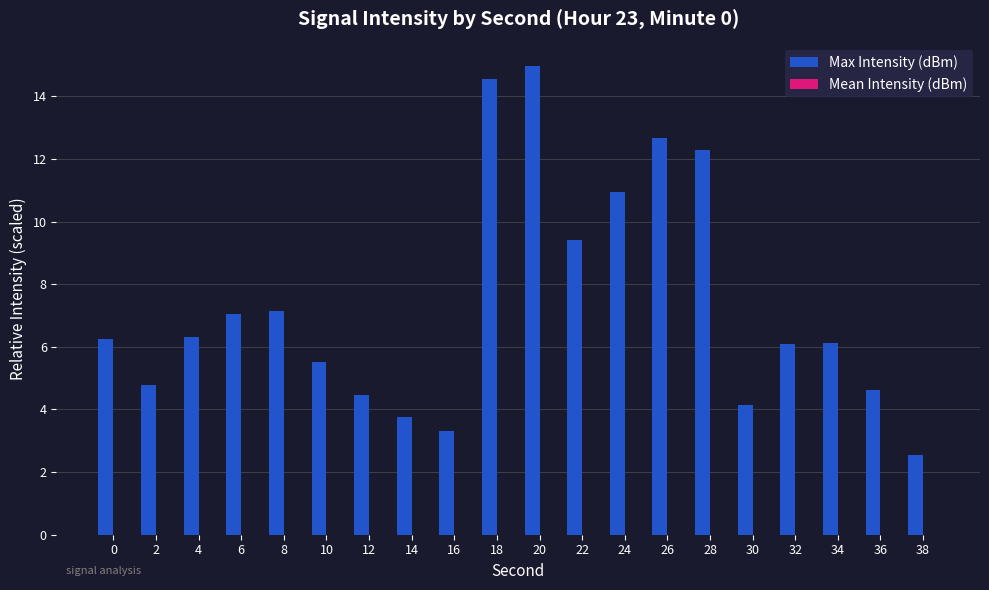

What is the difference between the second highest and minimum values?

12.0